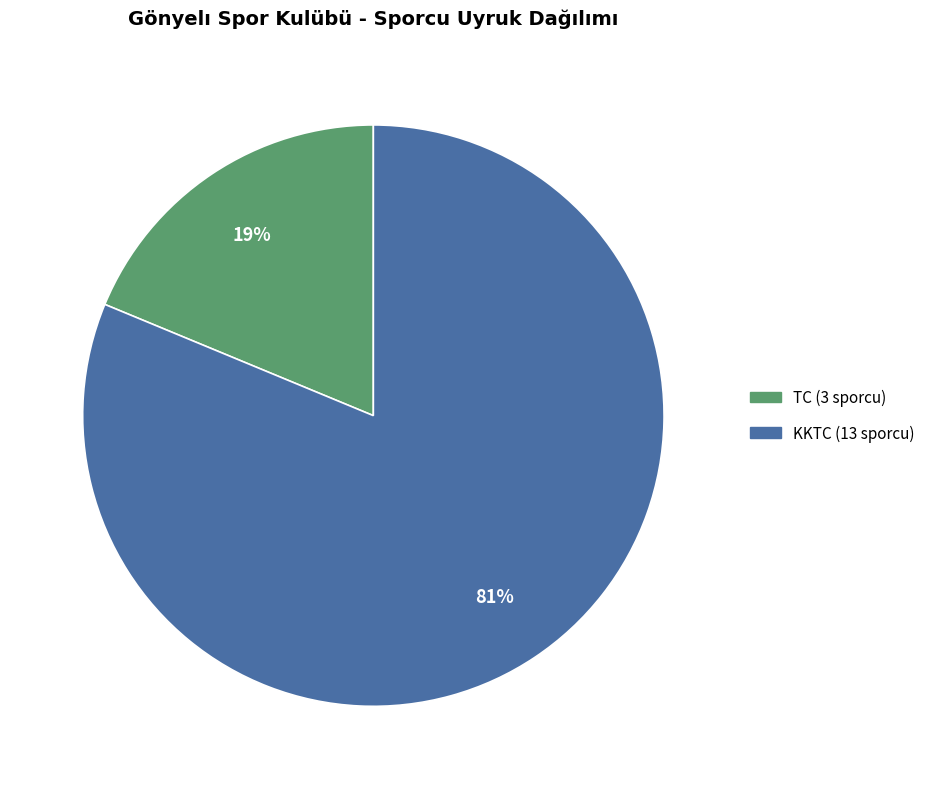

Is the sum of KKTC and TC greater than half?

Yes